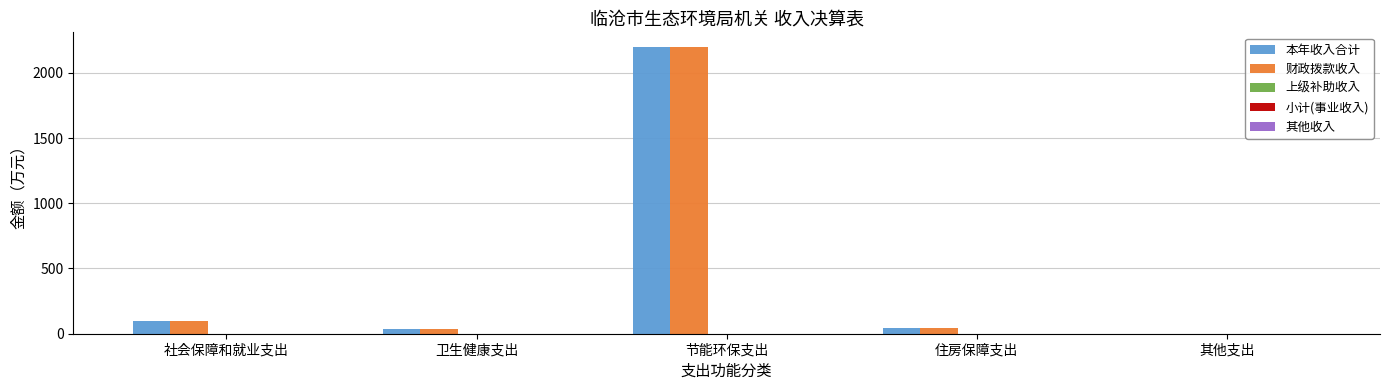

List the series in order of their peak value, lowest first.

上级补助收入, 小计(事业收入), 其他收入, 本年收入合计, 财政拨款收入